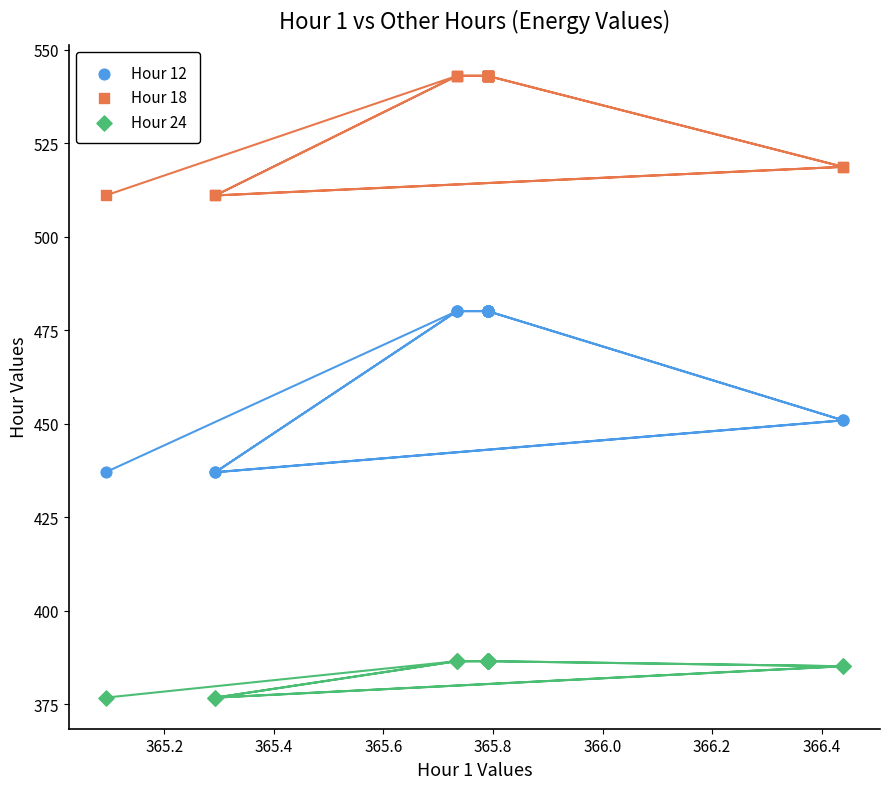

Which series reaches the maximum Y coordinate?

Hour 18